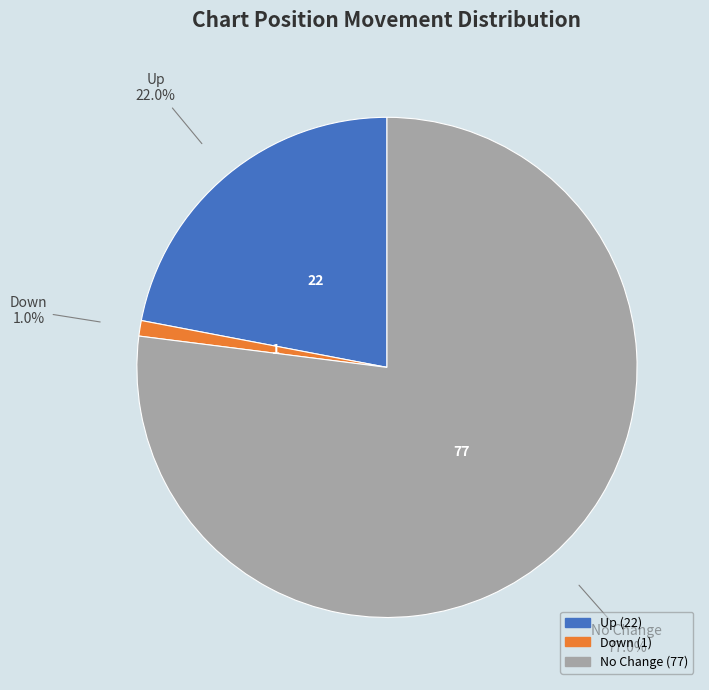

To the nearest percent, what is the average slice percentage?

33%